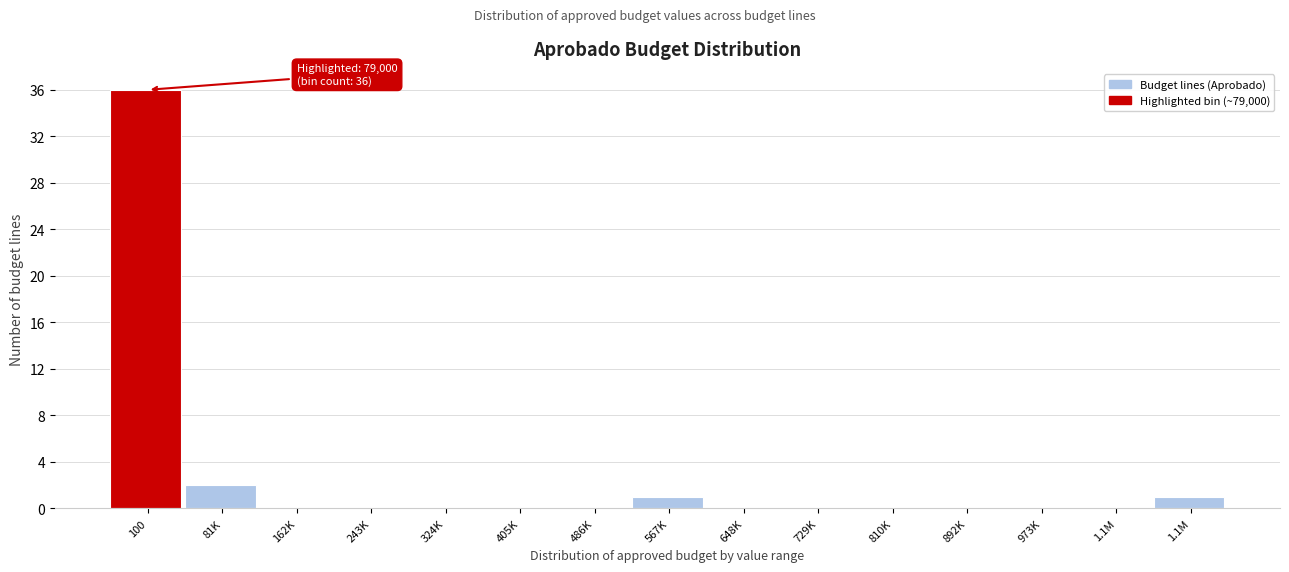

How many categories are shown in the chart?

15